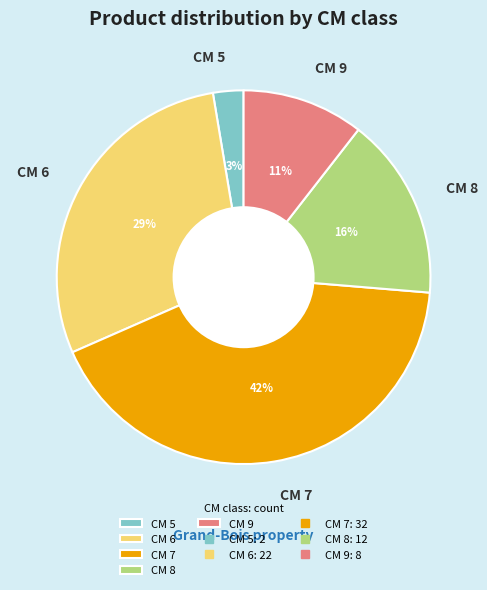

Between CM 7 and CM 5, which is larger?

CM 7